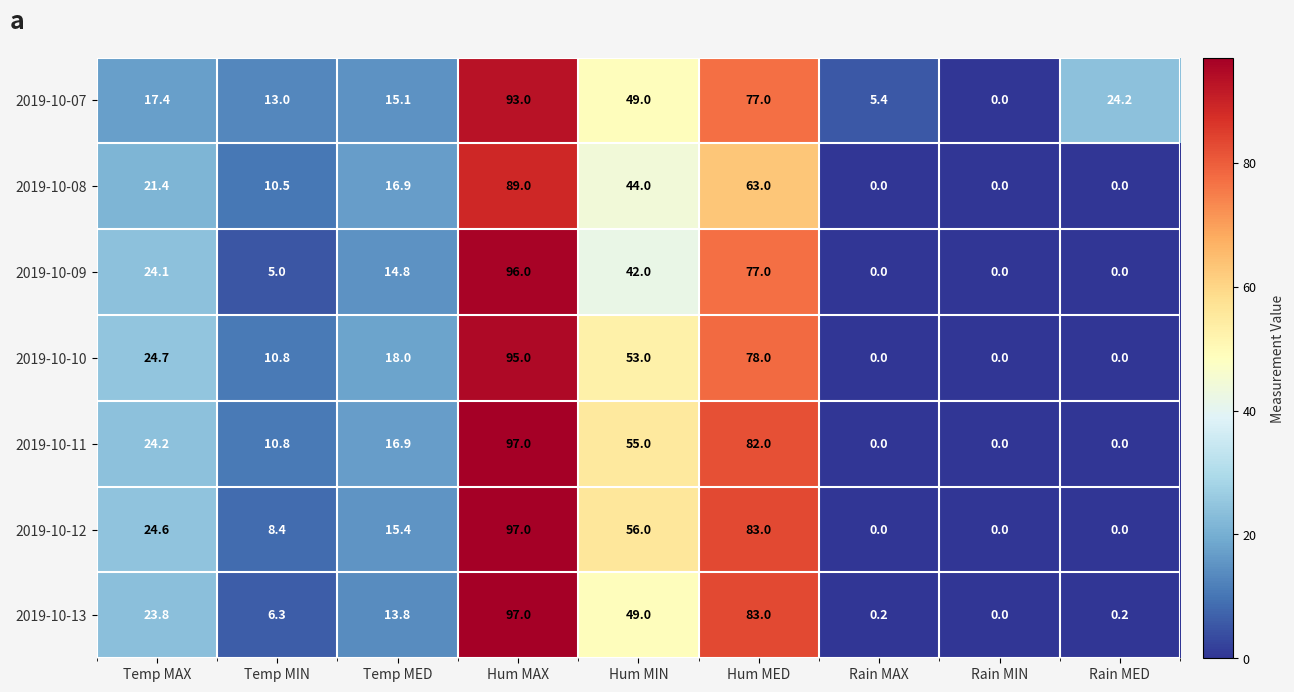

What is the sum of all 2019-10-07 values?

294.1